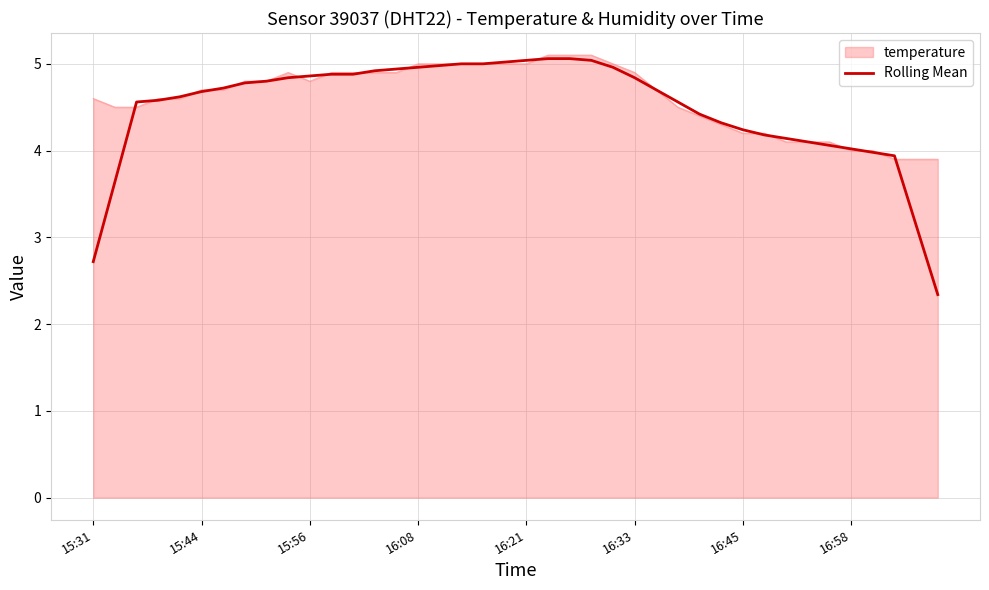

Which series has the largest range (max minus min)?

Rolling Mean